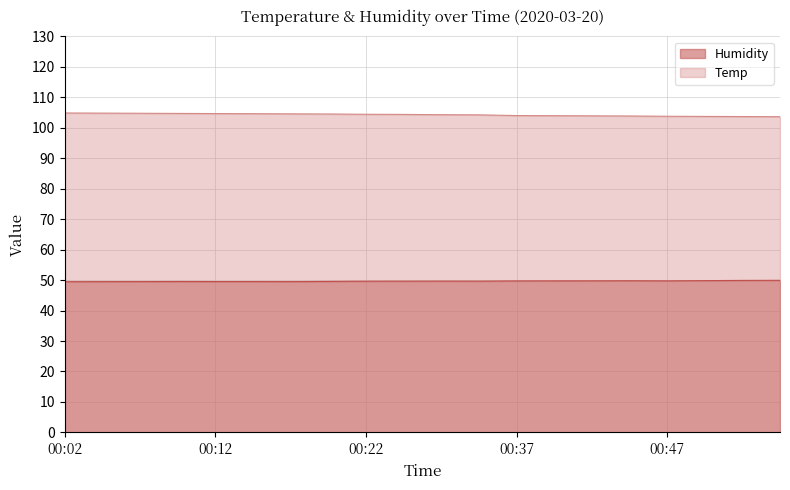

Does the chart have visible grid lines?

Yes